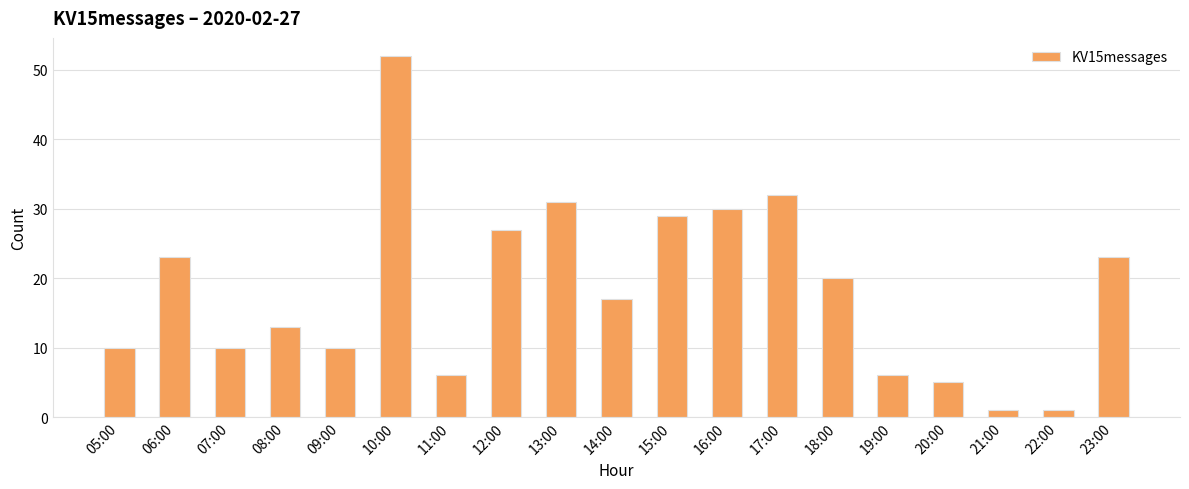

Does the chart contain any negative values?

No